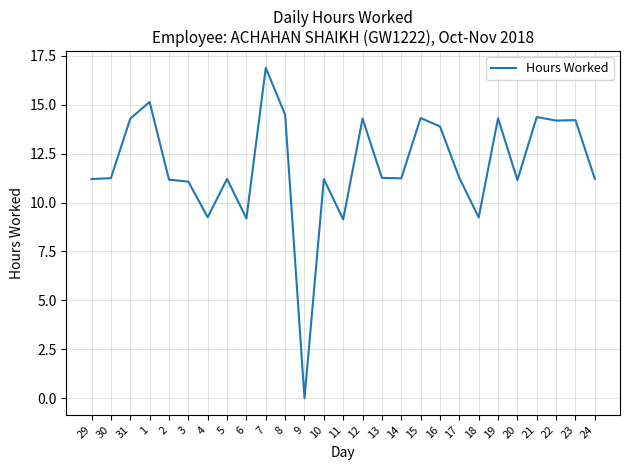

Does the chart have visible grid lines?

Yes